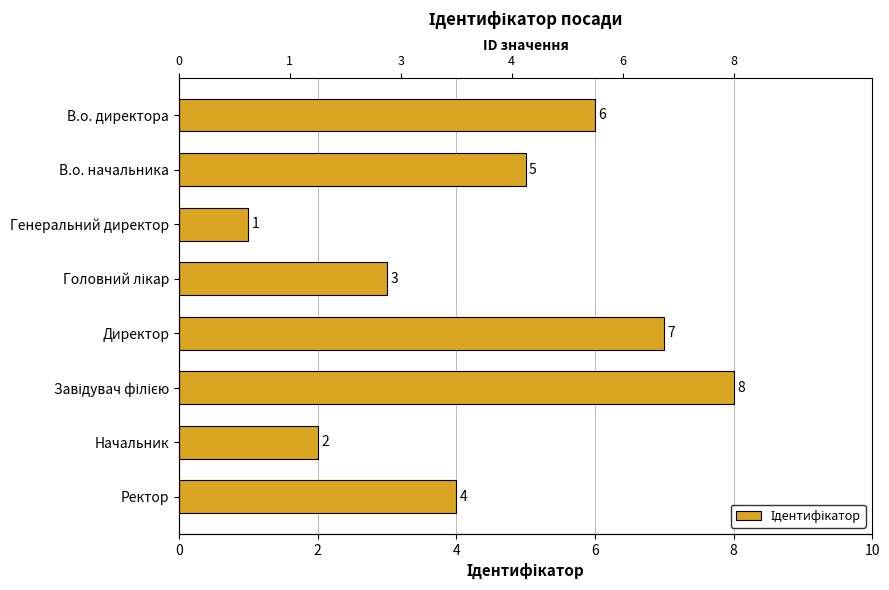

What is the average value?

4